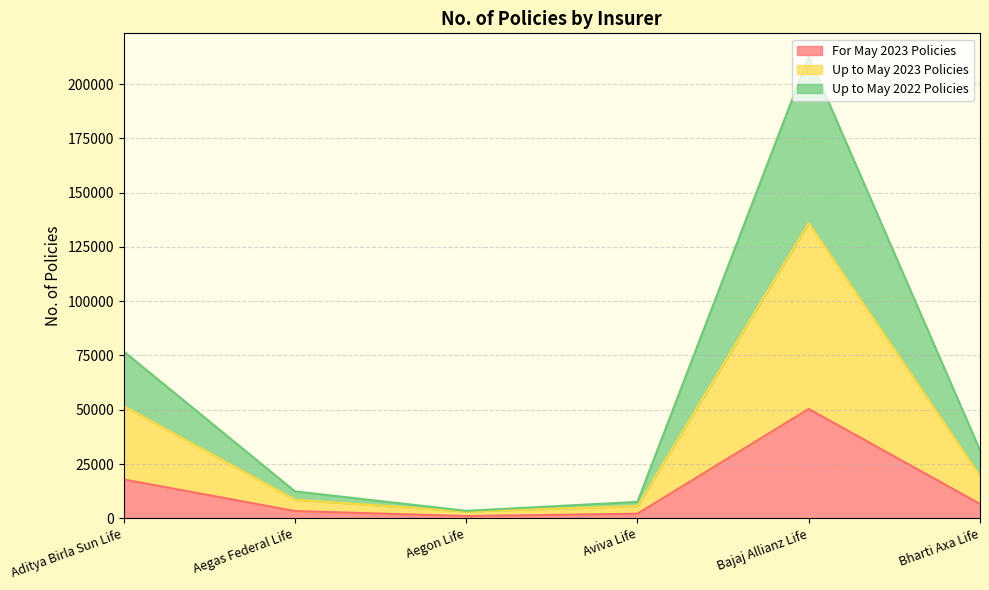

How many data points in Up to May 2022 Policies are above 31354?

2